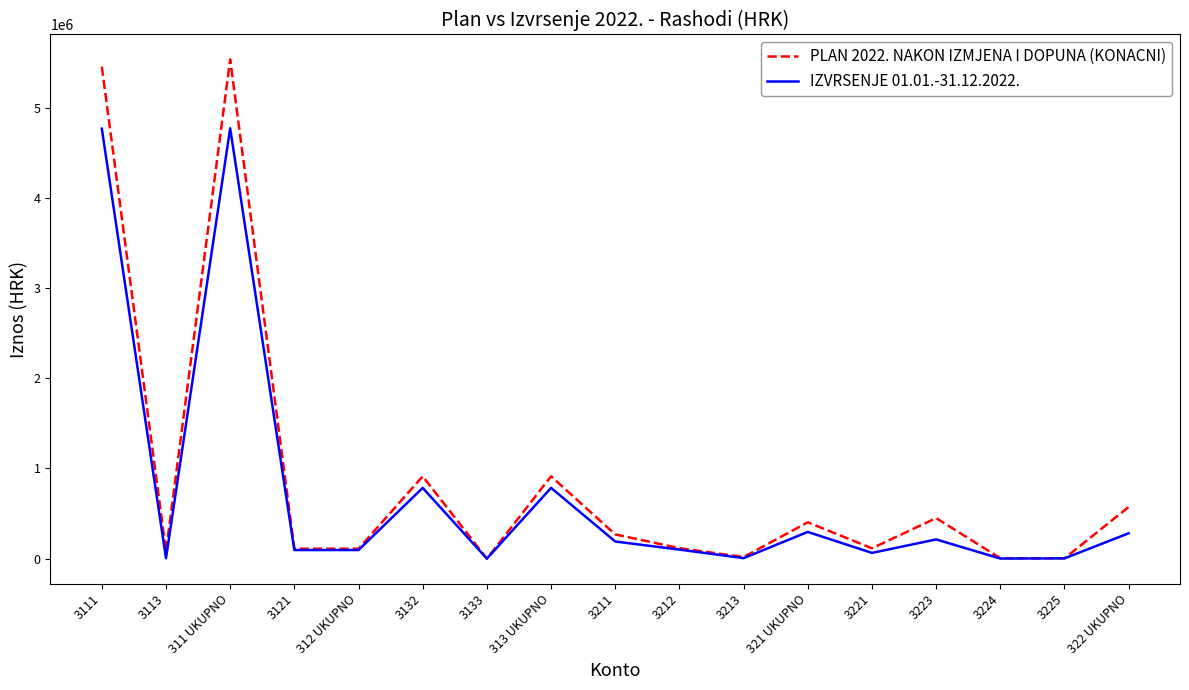

Is the value of IZVRSENJE 01.01.-31.12.2022. at 3133 greater than the value of PLAN 2022. NAKON IZMJENA I DOPUNA (KONACNI) at 313 UKUPNO?

No